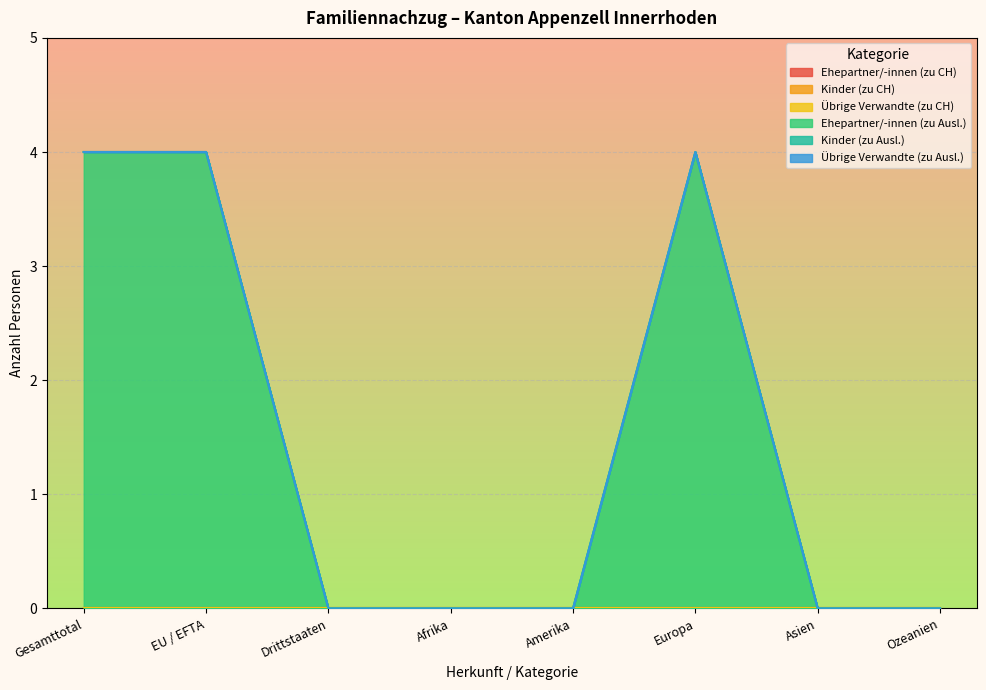

Which series has the largest total across all categories?

Ehepartner/-innen (zu Ausl.)